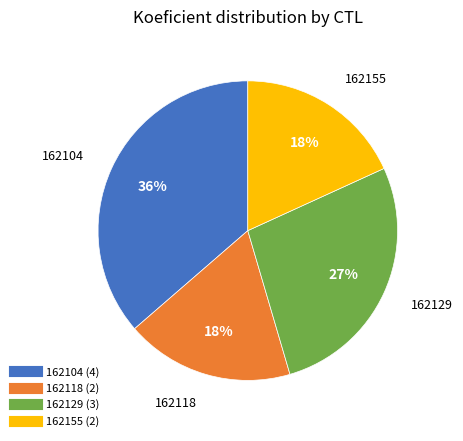

Which has a higher value, 162155 or 162129?

162129